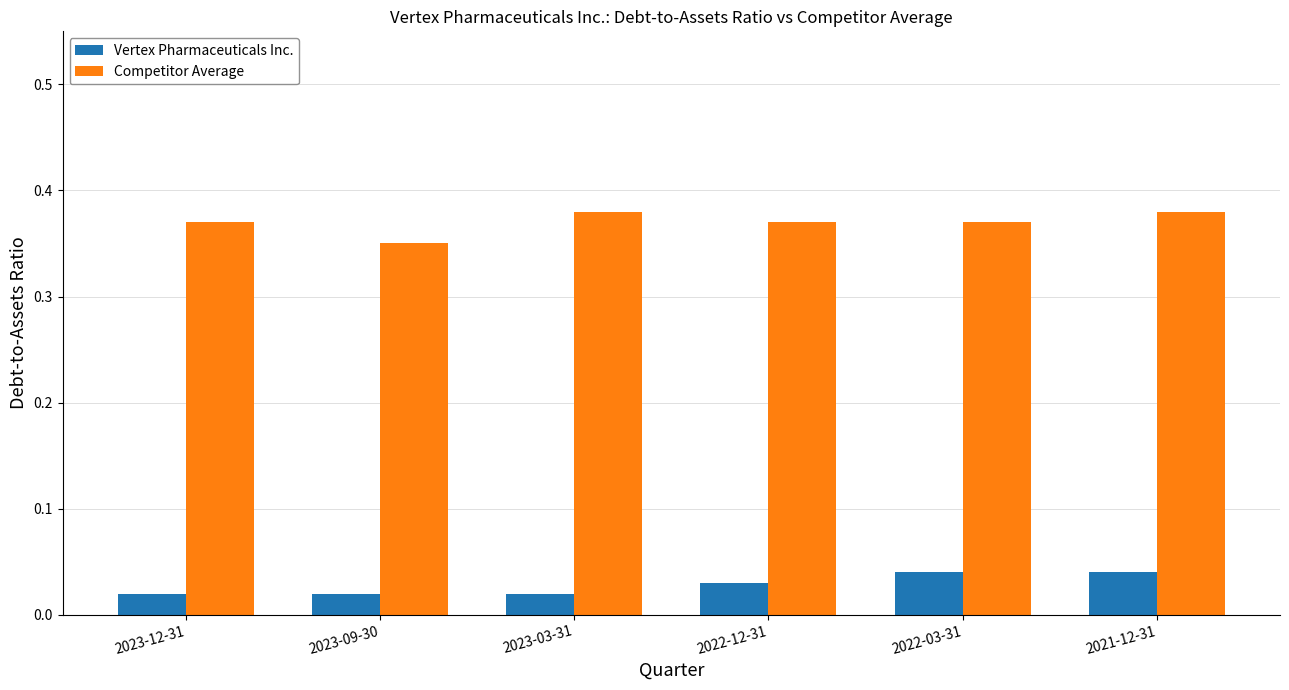

The Competitor Average series shows 0.5 at 2023-12-31. True or false?

False